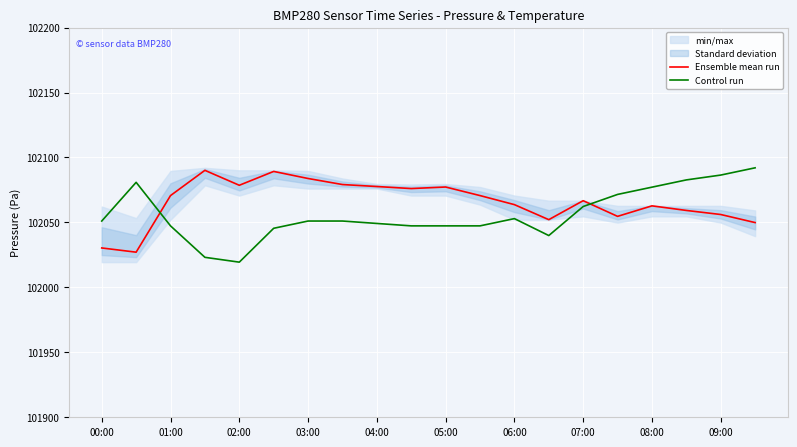

What is the minimum value for Control run?

102019.4